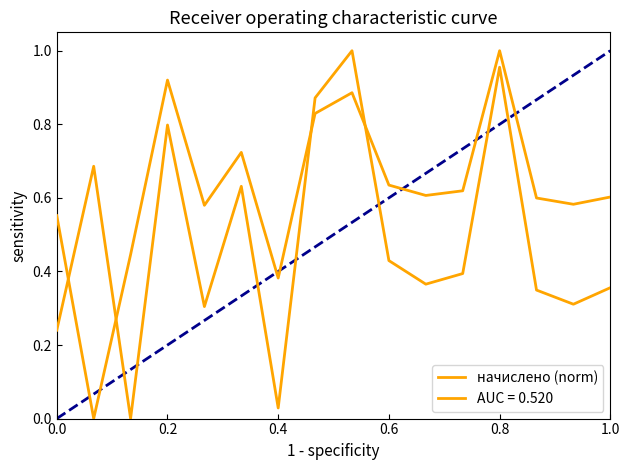

Reading left to right, list all the values displayed in this chart.

0.2	0.7	0.0	0.8	0.3	0.6	0.0	0.9	1.0	0.4	0.4	0.4	1.0	0.3	0.3	0.4